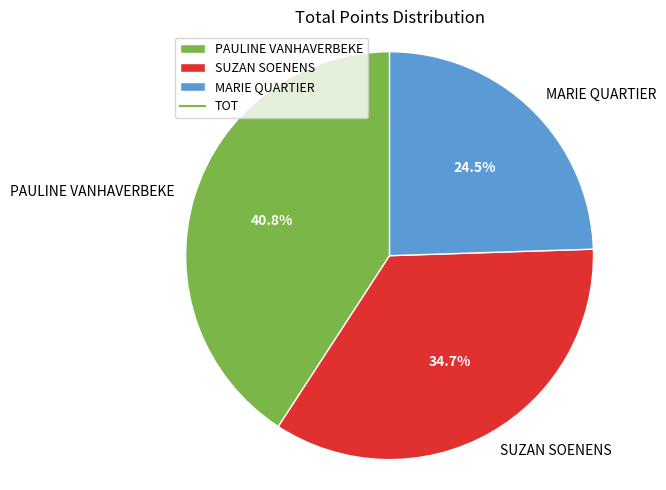

Which slice is the largest?

PAULINE VANHAVERBEKE